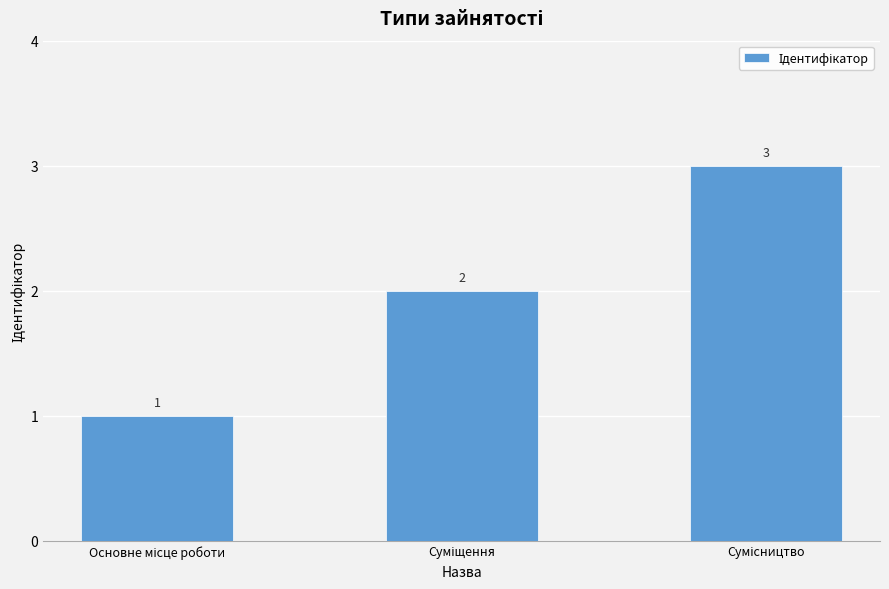

What is the smallest value displayed?

1